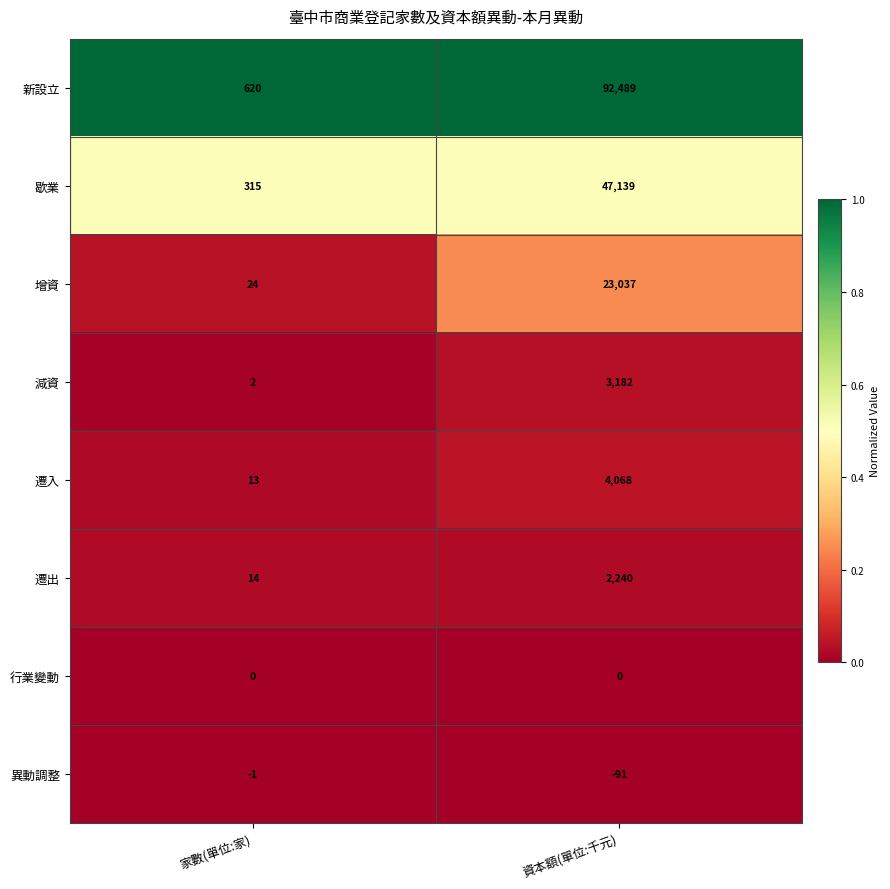

At which label is 新設立 closest to 46554?

家數(單位:家)